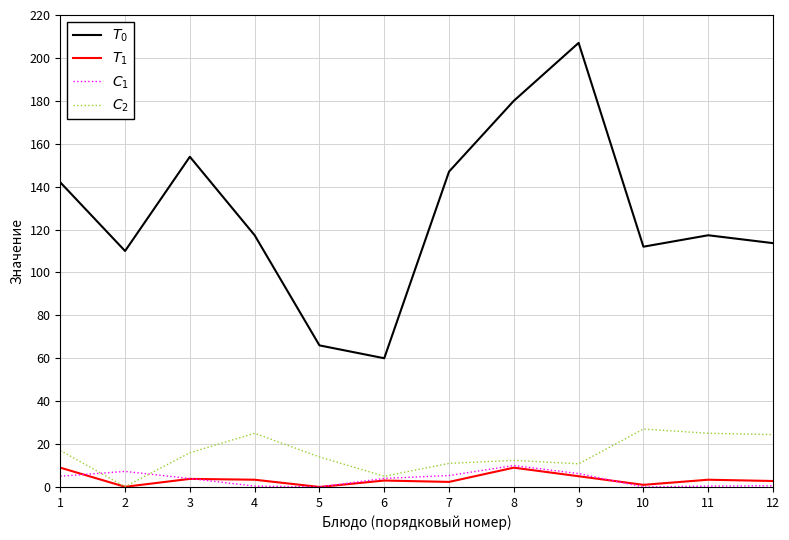

What is the greatest value displayed?

207.0